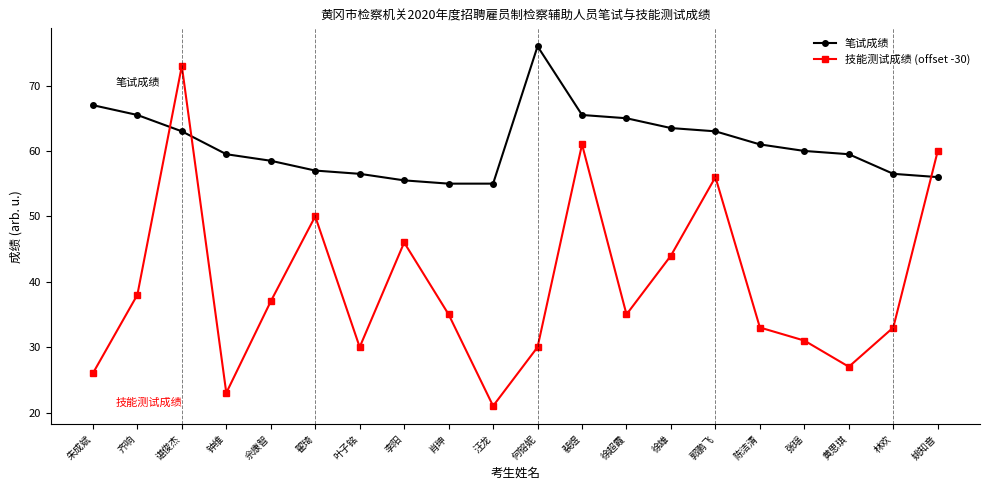

At which category does 技能测试成绩 (offset -30) reach its first local valley?

钟维